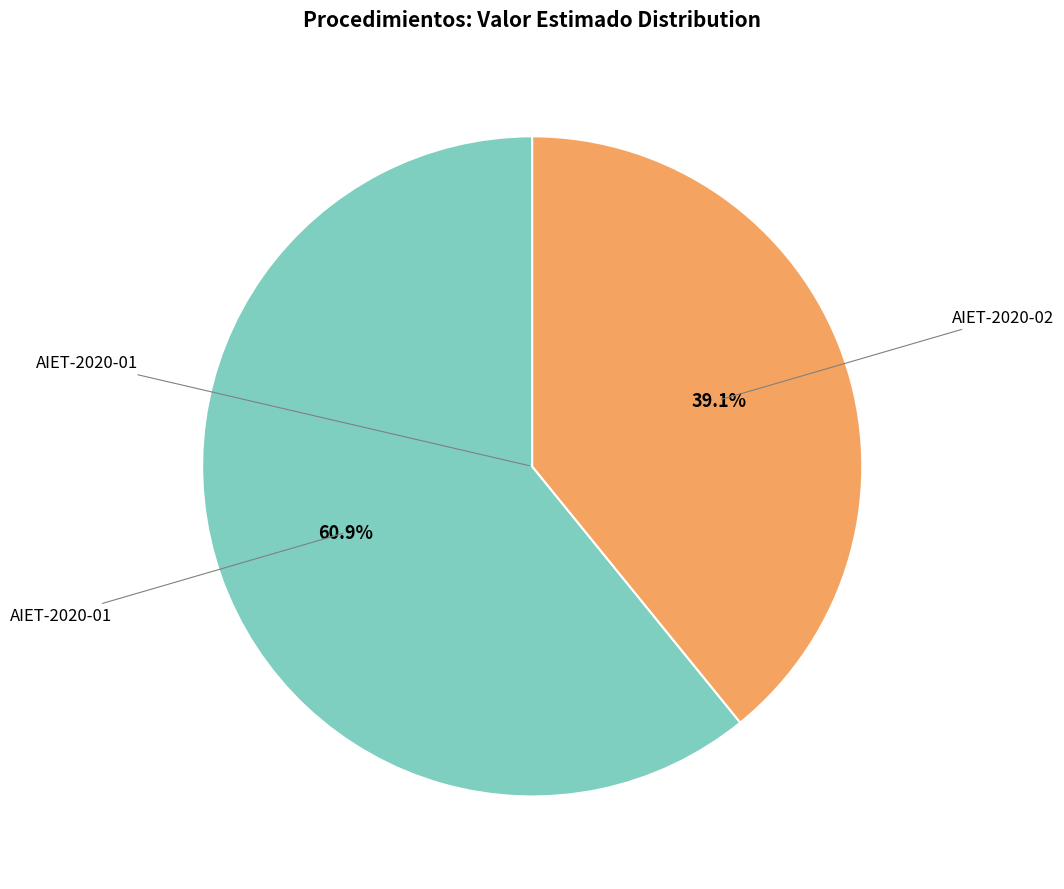

Is there a majority slice in this chart?

Yes